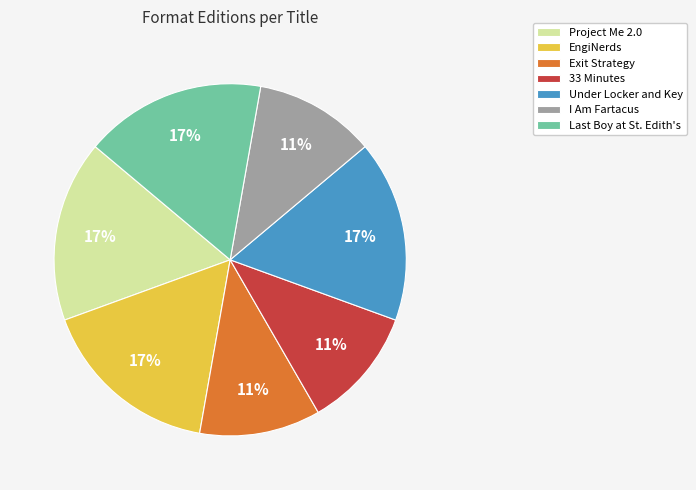

What percentage is the I Am Fartacus slice, to the nearest percent?

11%